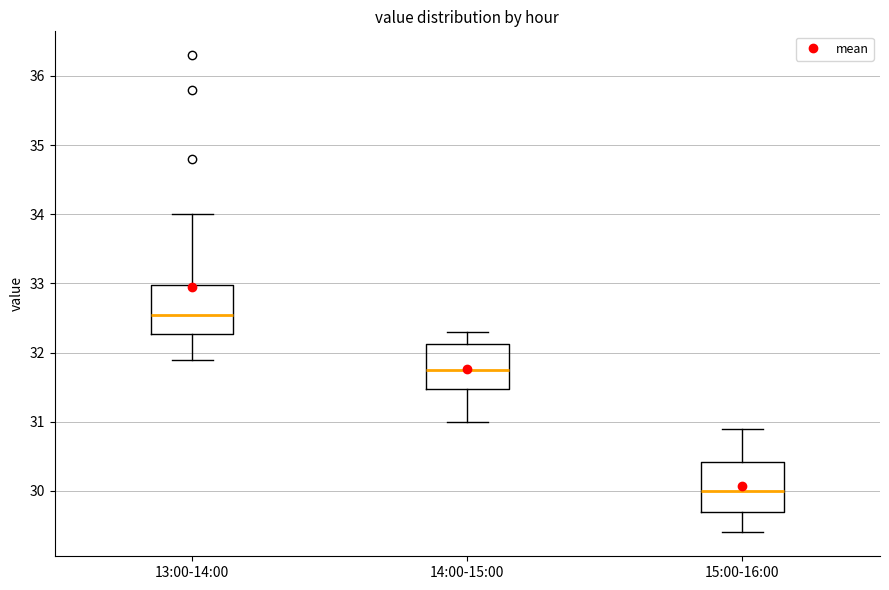

Where does the median line of the box for 15:00-16:00 sit on the y-axis? The values are not printed on the chart, so give them approximately, as read against the axis.

30.0